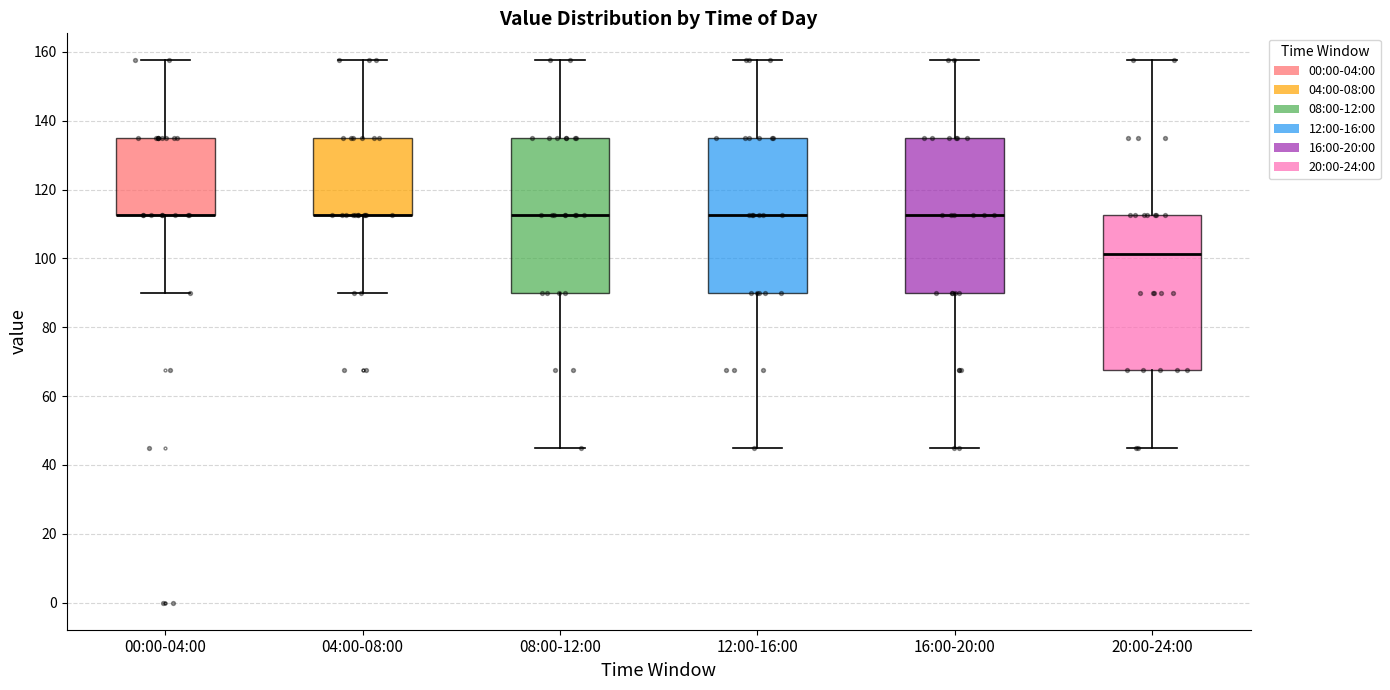

Where does the upper whisker of the box for 08:00-12:00 end on the y-axis? The values are not printed on the chart, so give them approximately, as read against the axis.

158